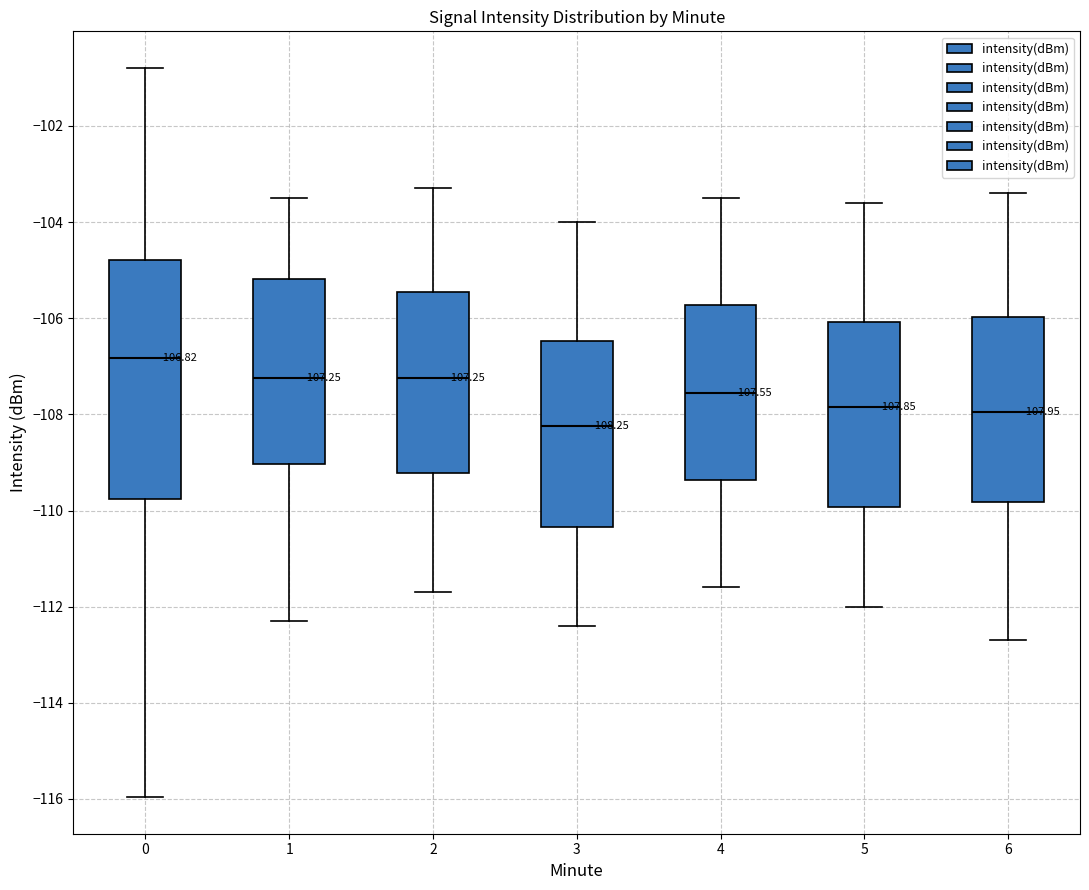

Which box's median line is the highest?

0